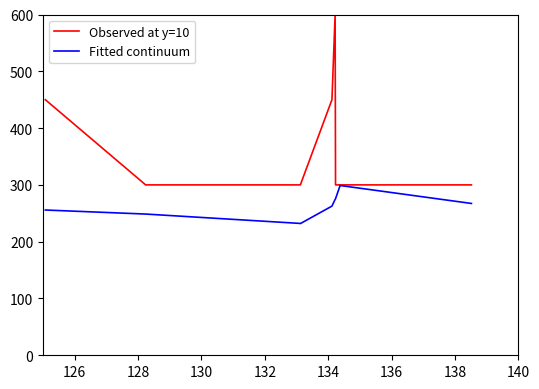

True or false: Fitted continuum and Observed at y=10 intersect in this chart.

False